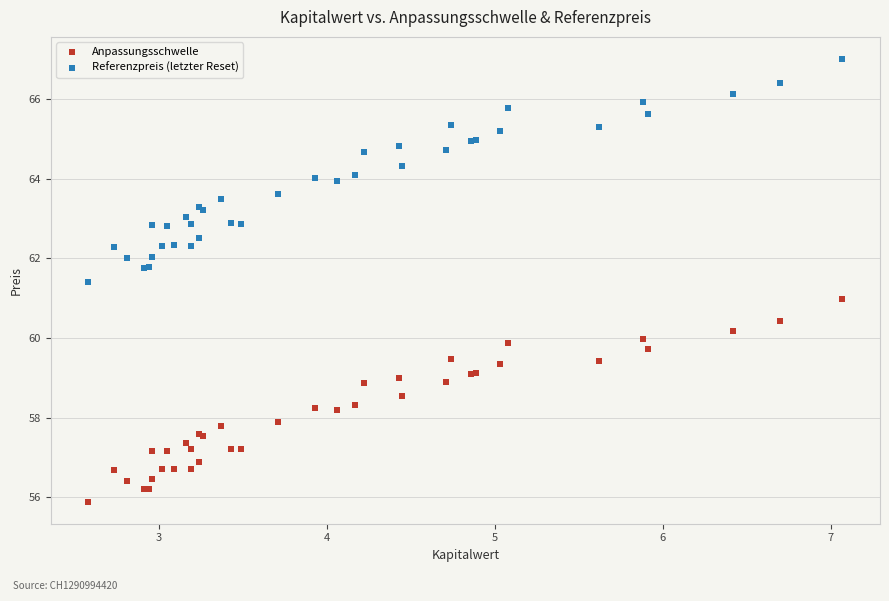

What are all the series names shown in the legend?

Anpassungsschwelle, Referenzpreis (letzter Reset)